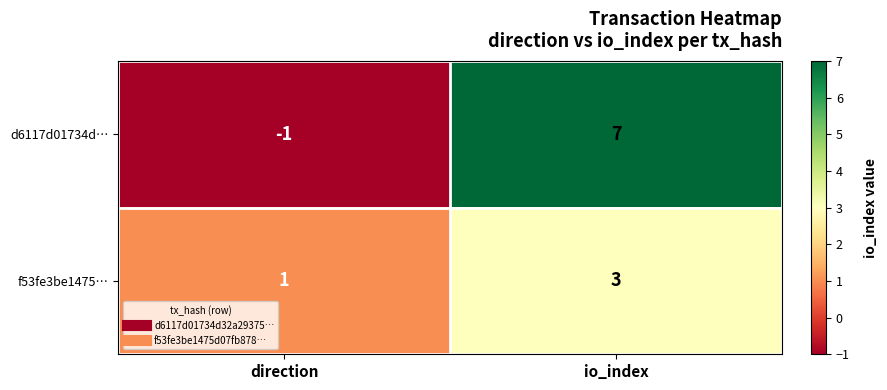

True or false: d6117d01734d… has a value of 4 at io_index.

False